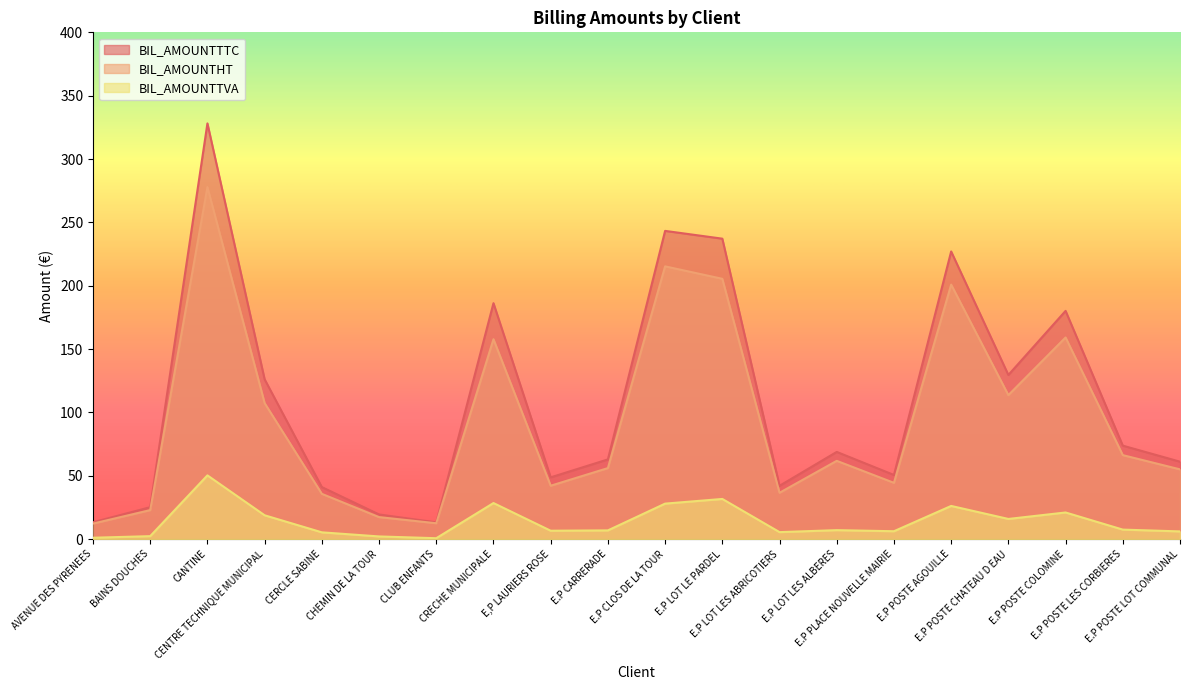

How many interior local peaks does the BIL_AMOUNTHT series have?

6